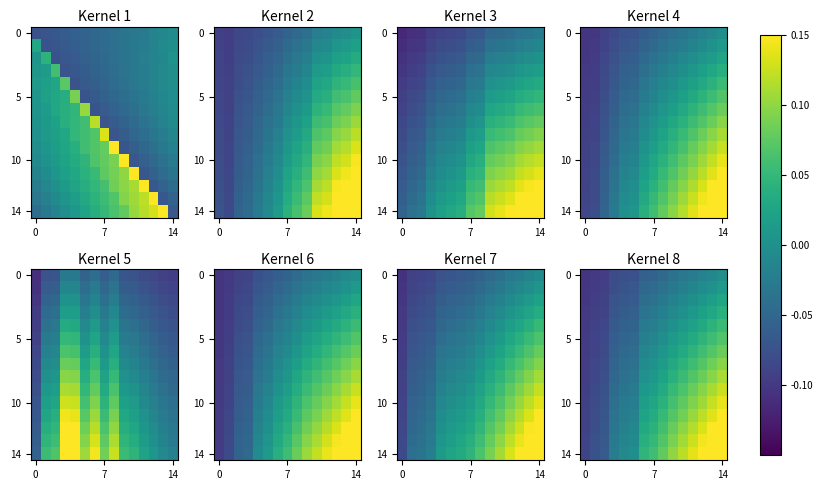

Which series has the largest range (max minus min)?

14